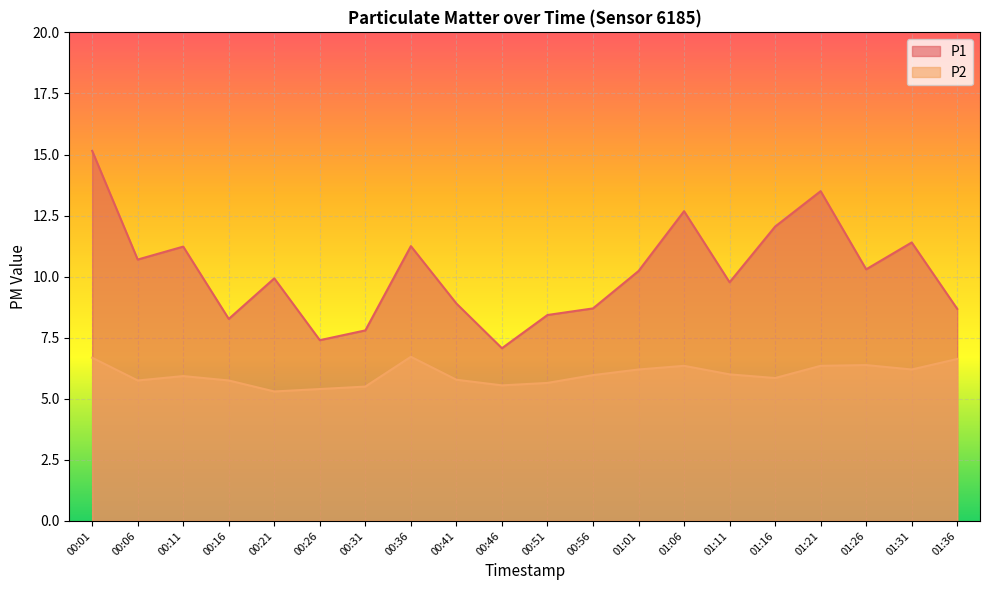

At which category does P1 reach its first local valley?

00:06